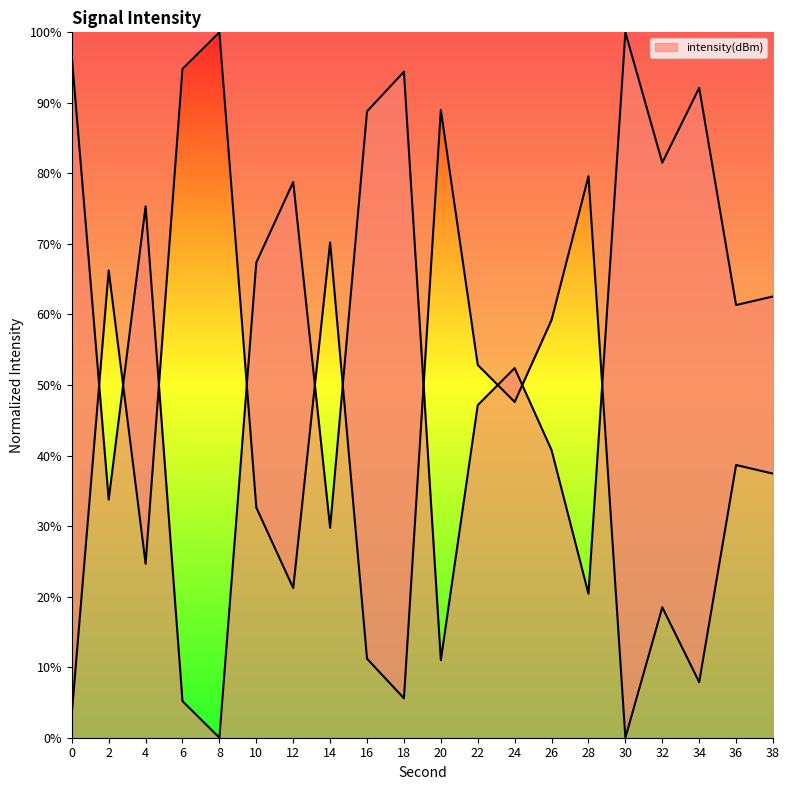

Where is the first local maximum?

2